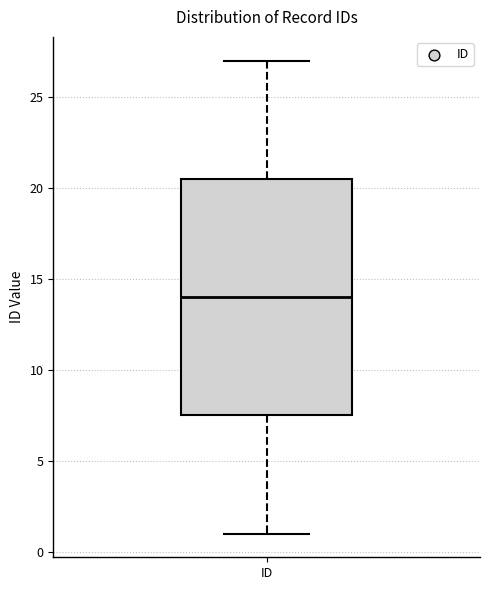

Where does the lower whisker of the box for ID end on the y-axis? The values are not printed on the chart, so give them approximately, as read against the axis.

1.0